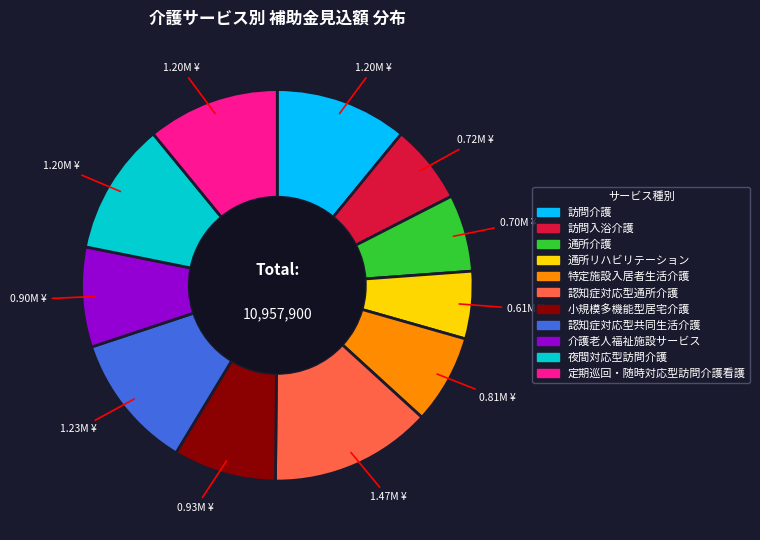

What is the smallest slice in the pie chart?

通所リハビリテーション